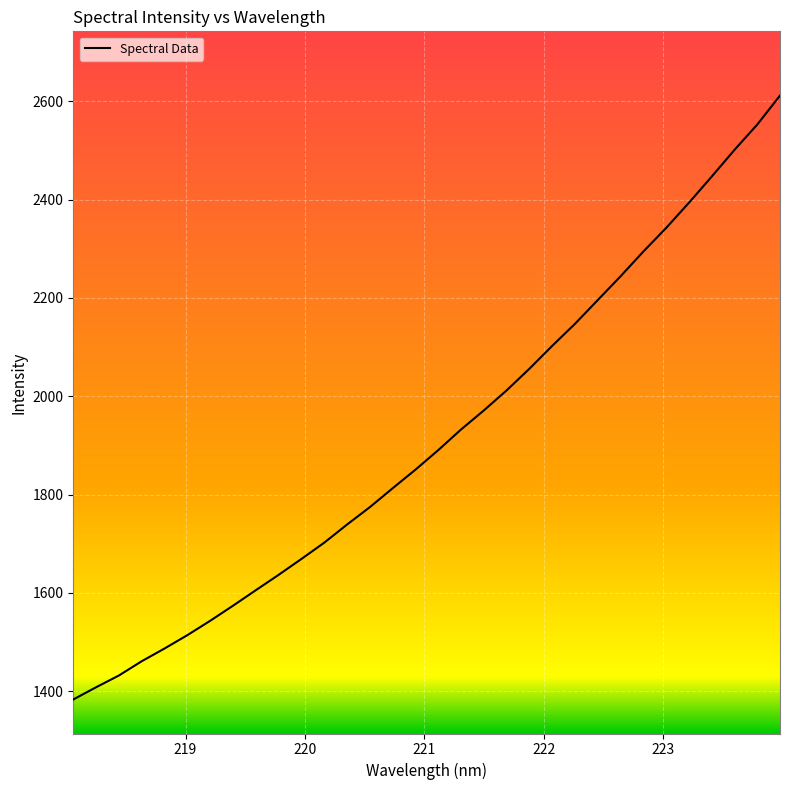

What is the greatest value displayed?

2611.5